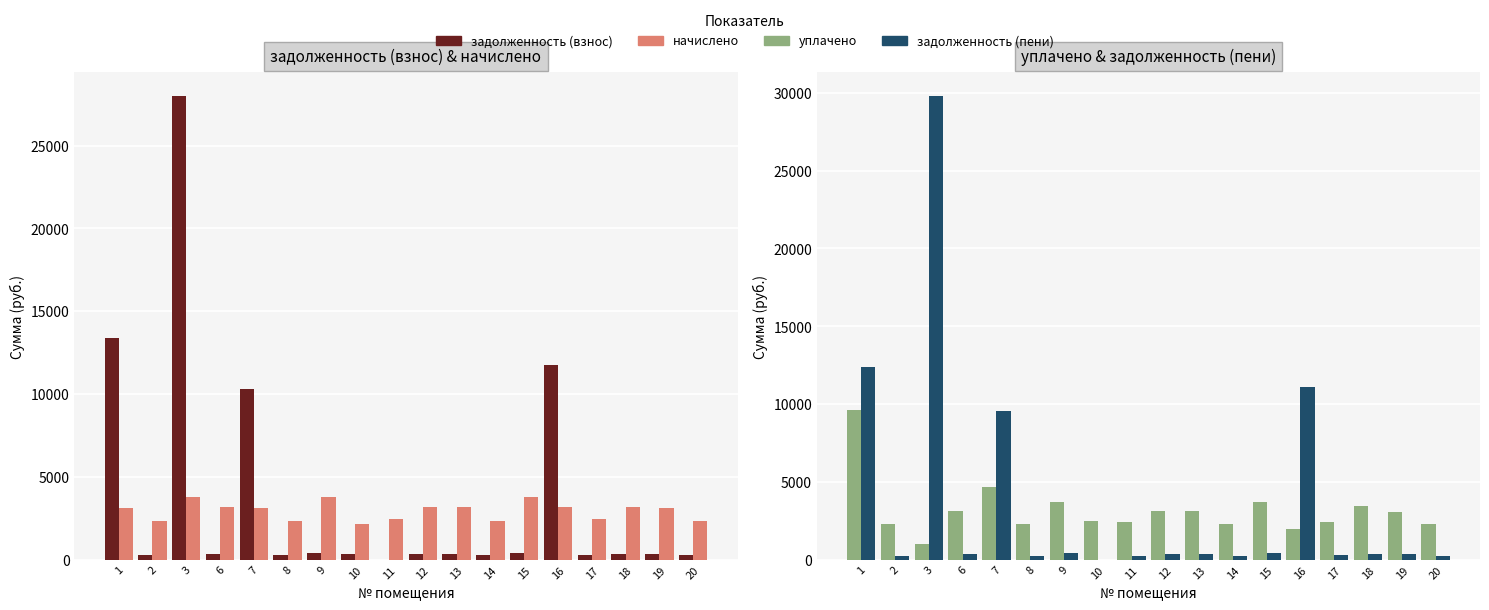

What is the average value of the задолженность (взнос) series?

3762.9